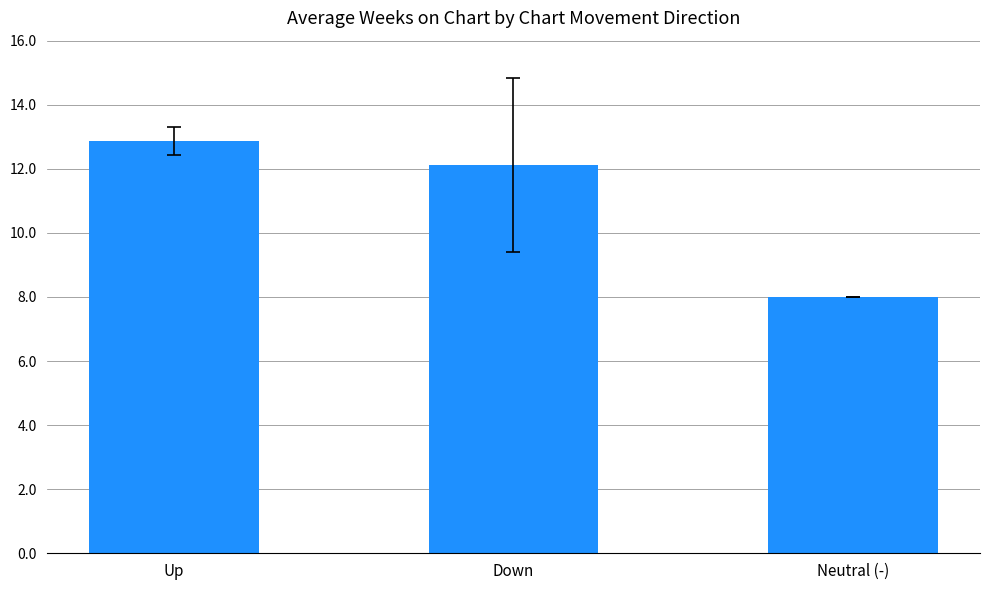

What is the sum of all values?

33.0